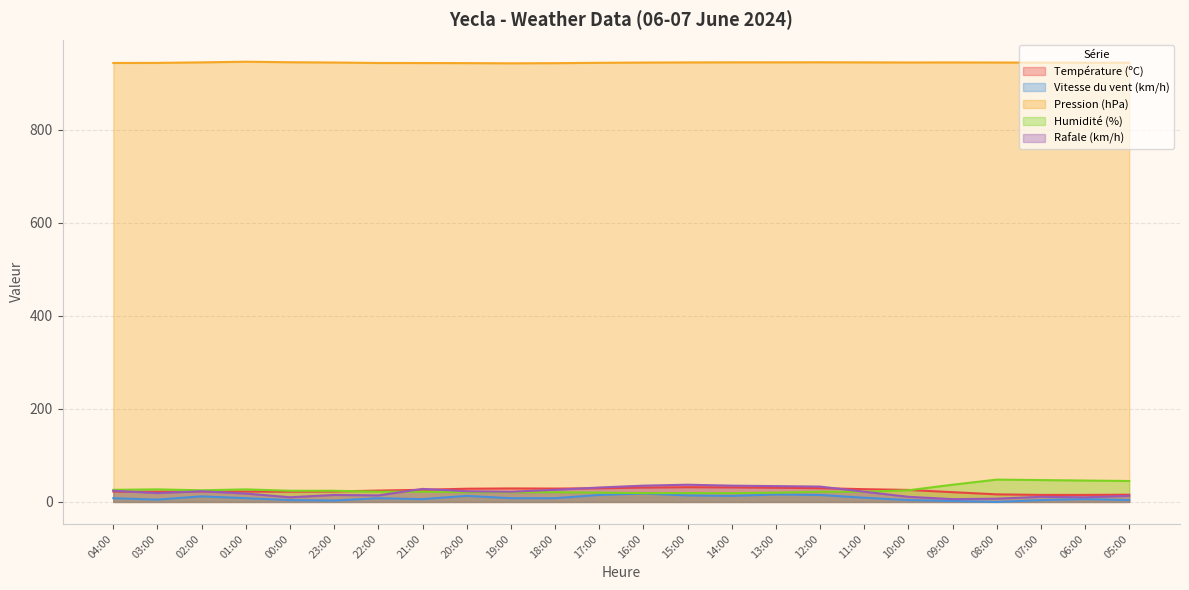

How many data points in Humidité (%) are less than 24?

12